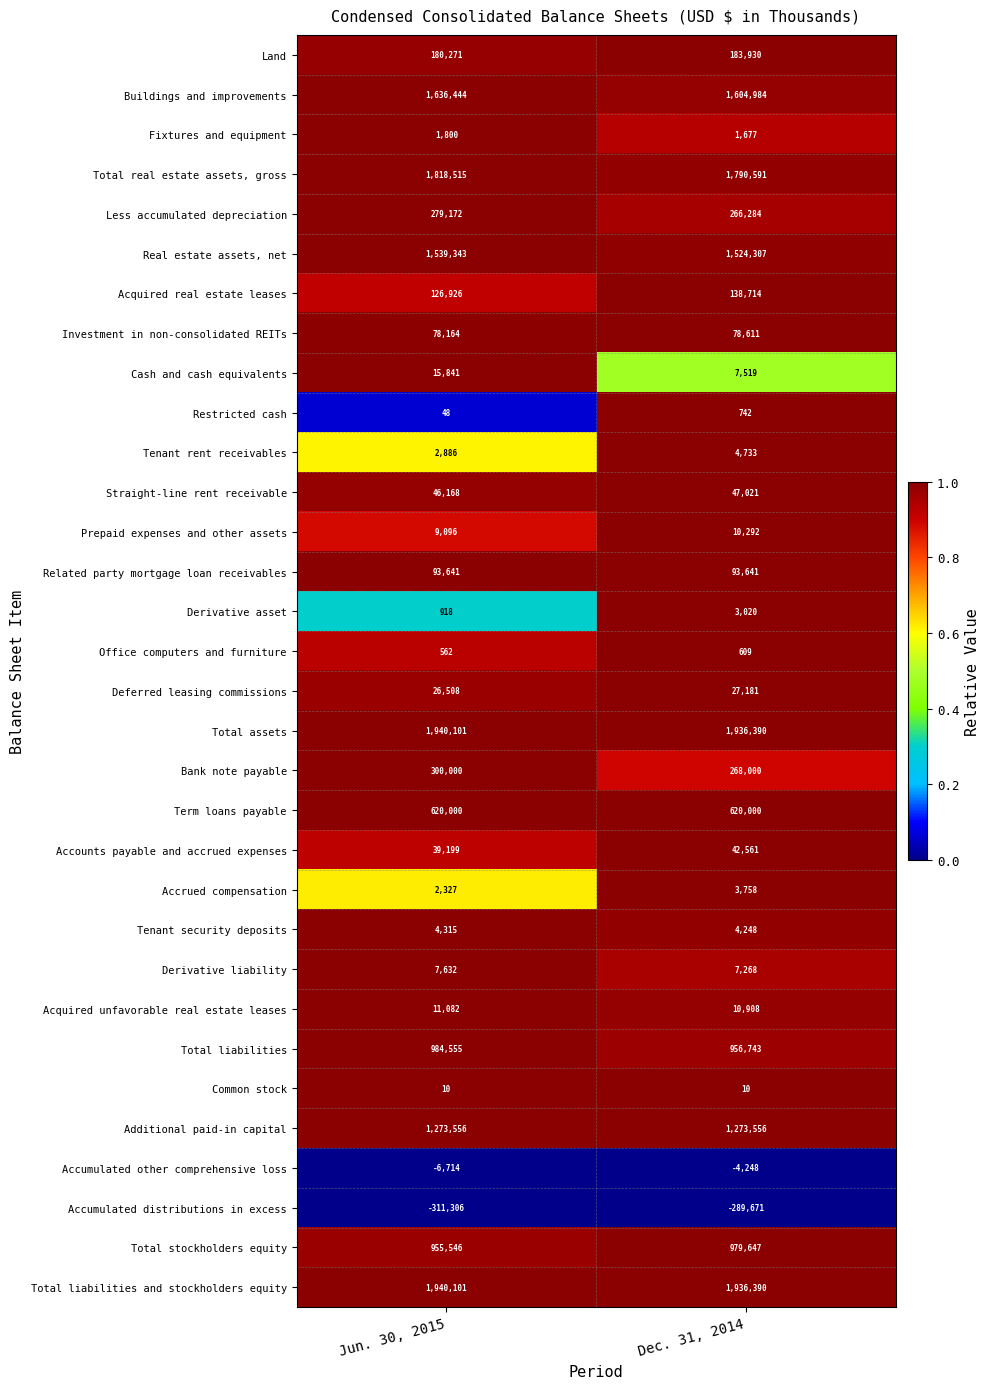

At which label does Investment in non-consolidated REITs reach its minimum?

Jun. 30, 2015